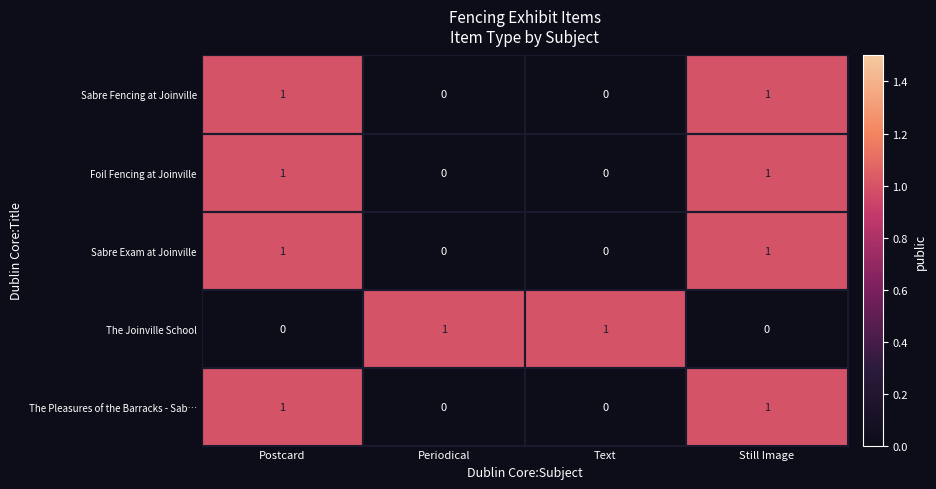

Is the value of The Joinville School at Text greater than the value of The Pleasures of the Barracks - Sab… at Text?

Yes